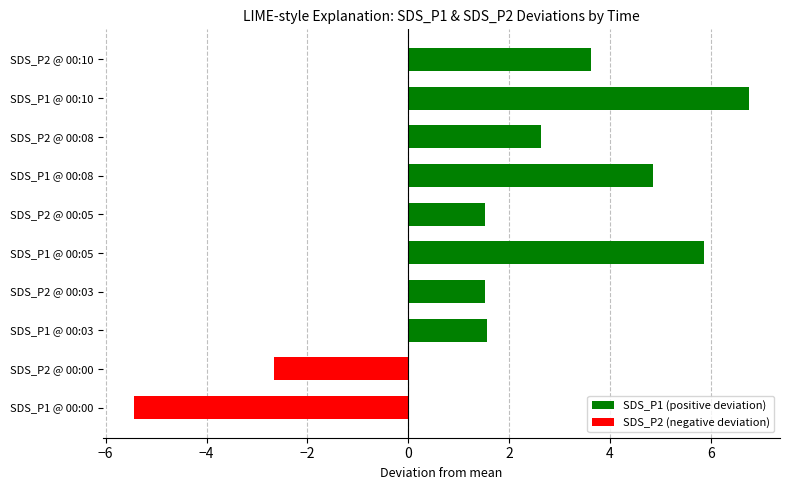

What is the difference between the maximum and minimum values in the SDS_P2 (negative deviation) series?

5.4